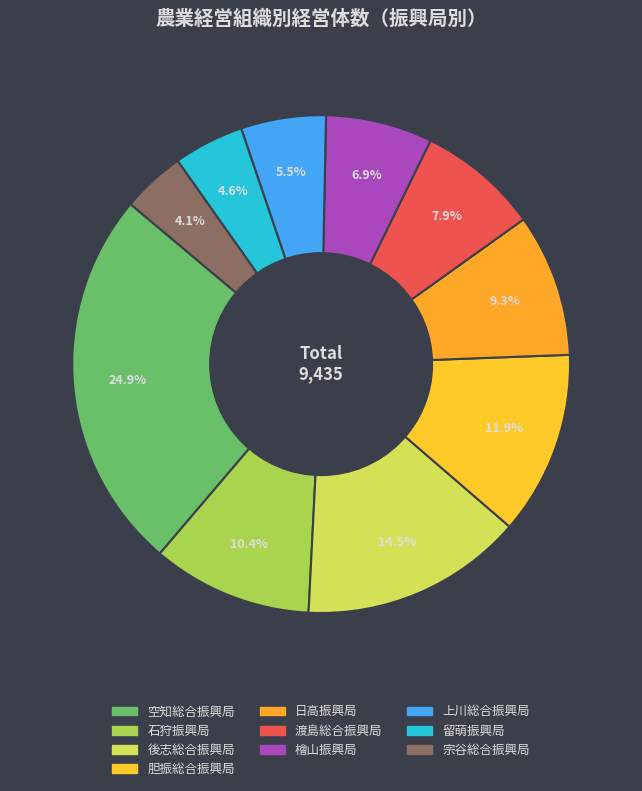

To the nearest percent, what percentage of the pie is 空知総合振興局?

25%